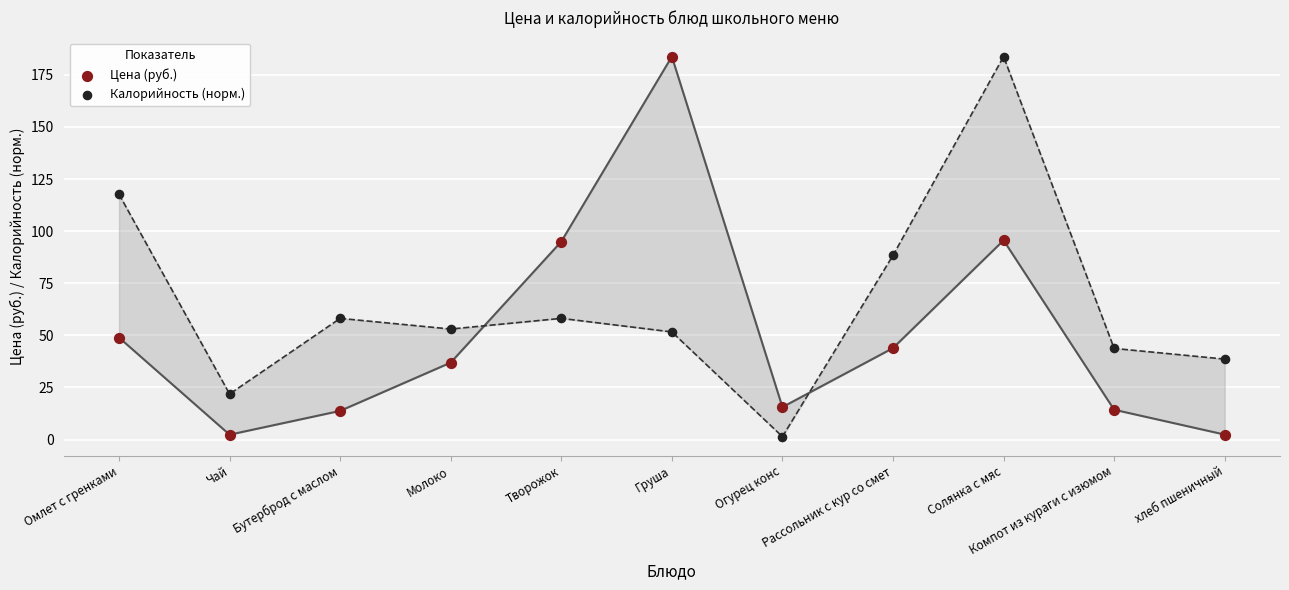

Across all data points, what is the range of Y values (max minus min)?

182.4